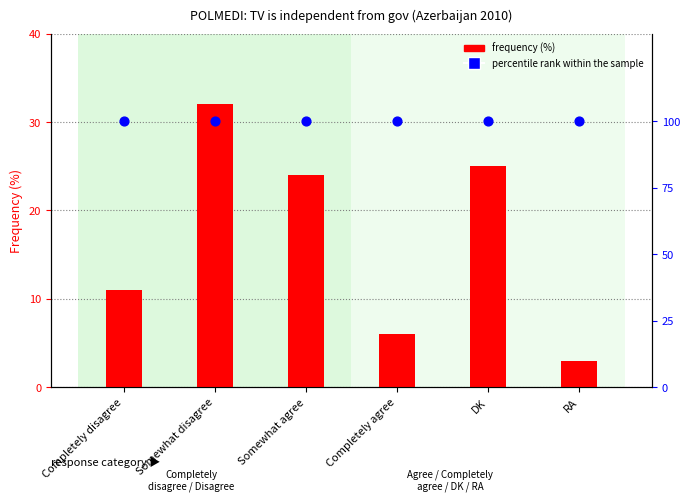

Which series has the largest Y range (max minus min)?

frequency (%)